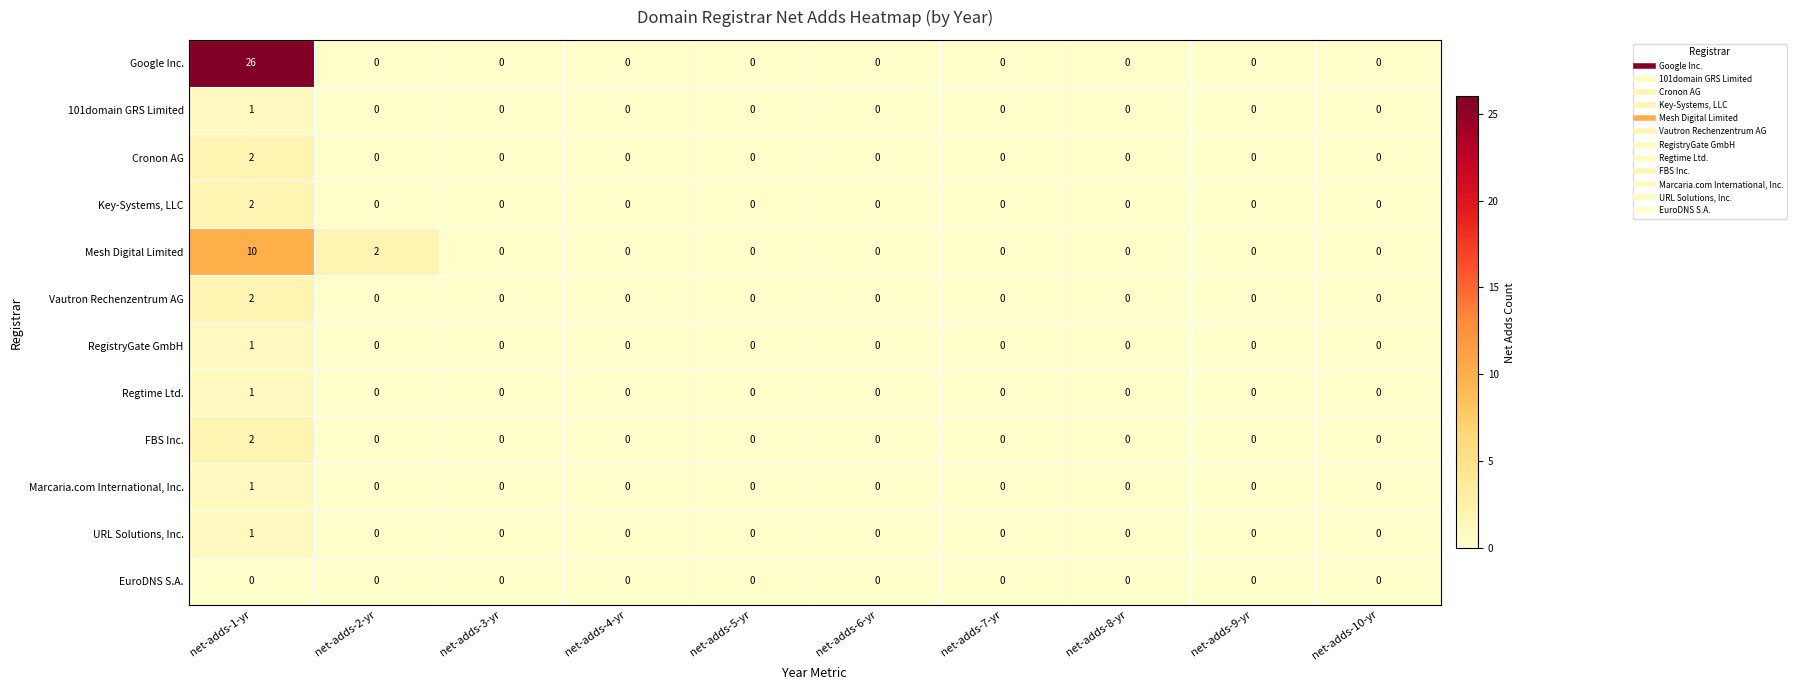

Is it true that Key-Systems, LLC equals 1 at net-adds-3-yr?

False